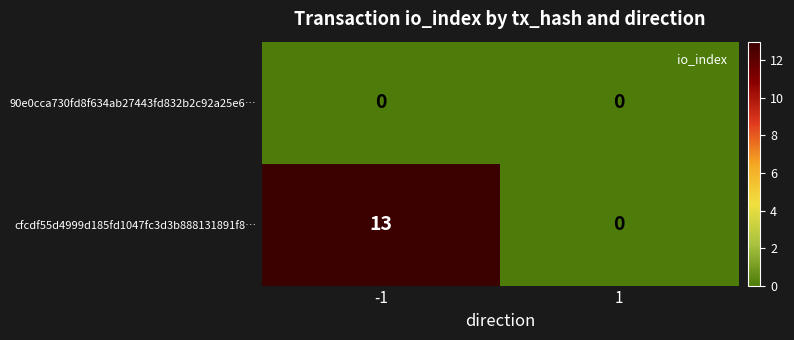

Which series has the widest spread of values?

cfcdf55d4999d185fd1047fc3d3b888131891f8…